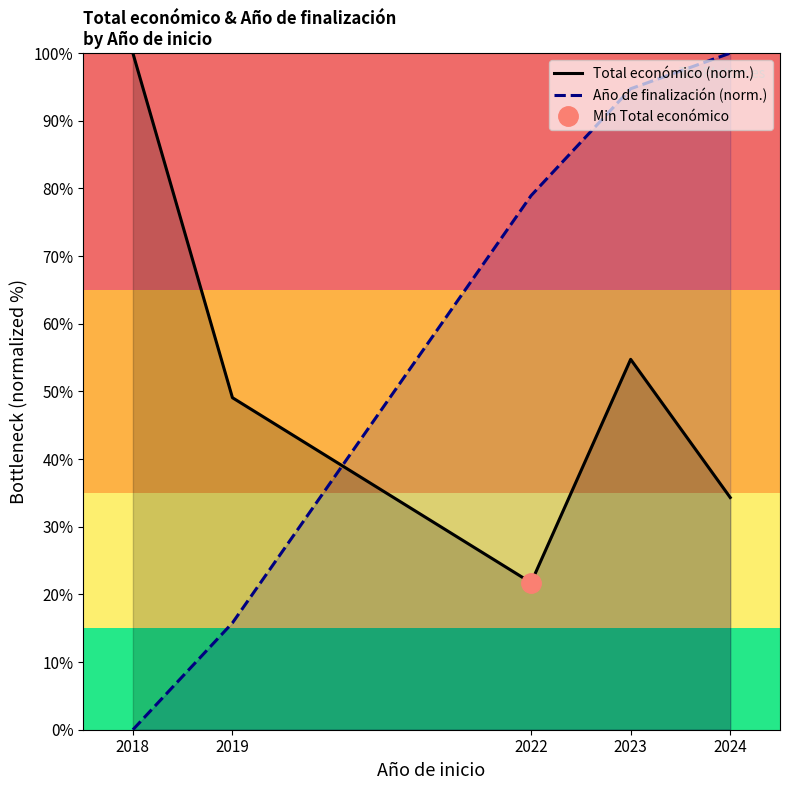

How many series are shown in this chart?

2